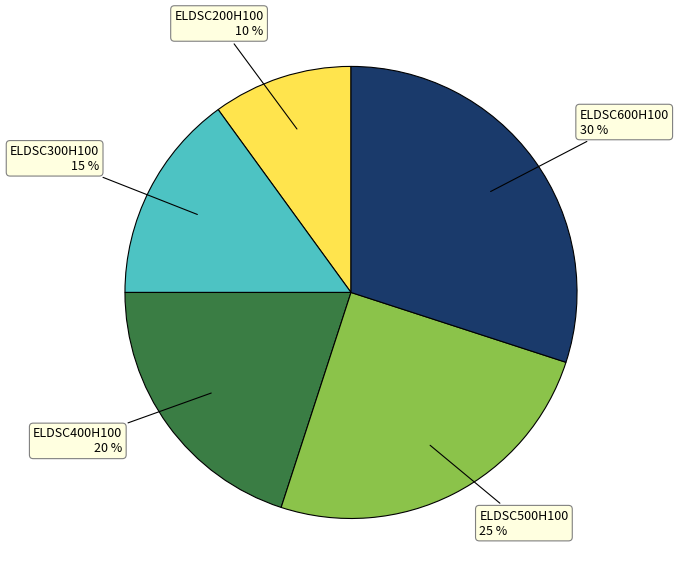

How many segments does this pie chart have?

5